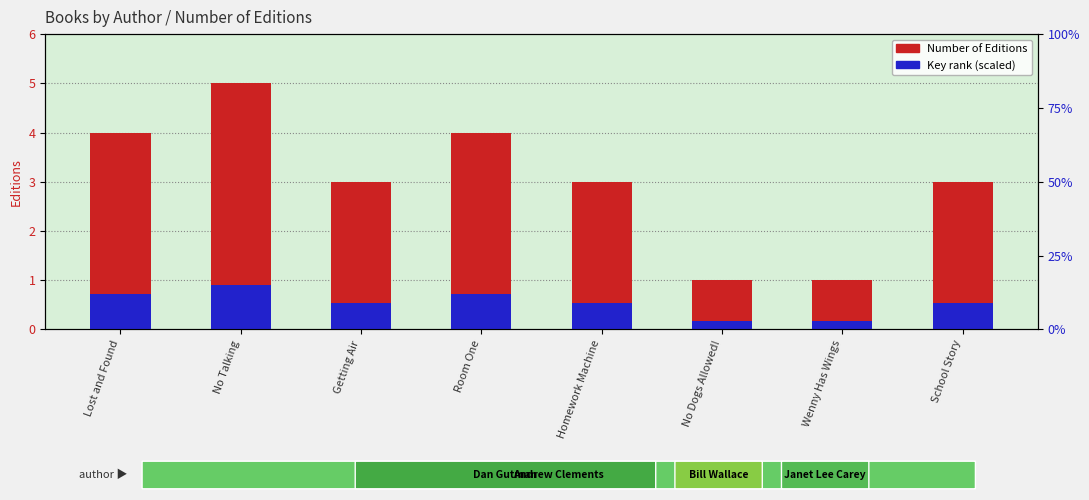

True or false: Number of Editions has a value of 0.3 at No Dogs Allowed!.

False